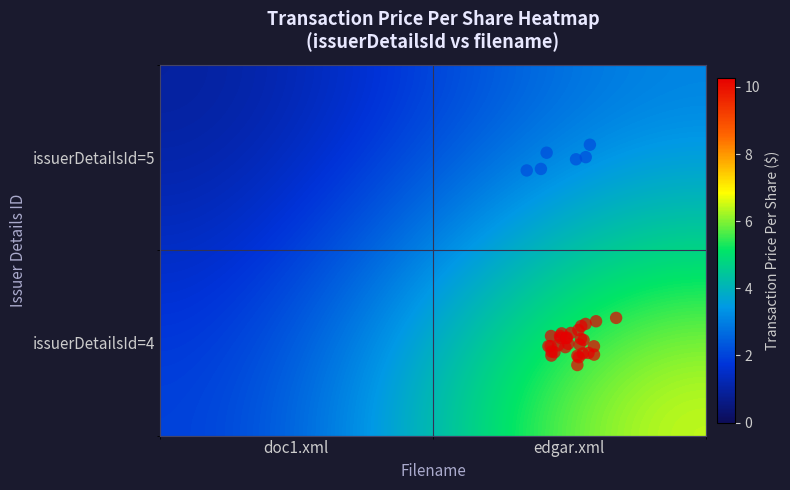

Reading left to right, list all the values displayed in this chart.

5: doc1.xml=0.0	edgar.xml=2.2
4: doc1.xml=0.0	edgar.xml=10.3